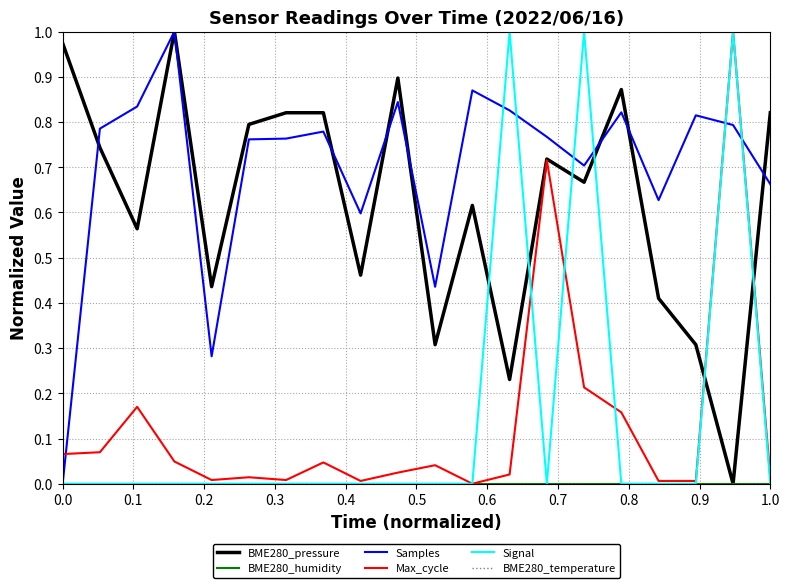

Is this an area chart (filled region under the line)?

No